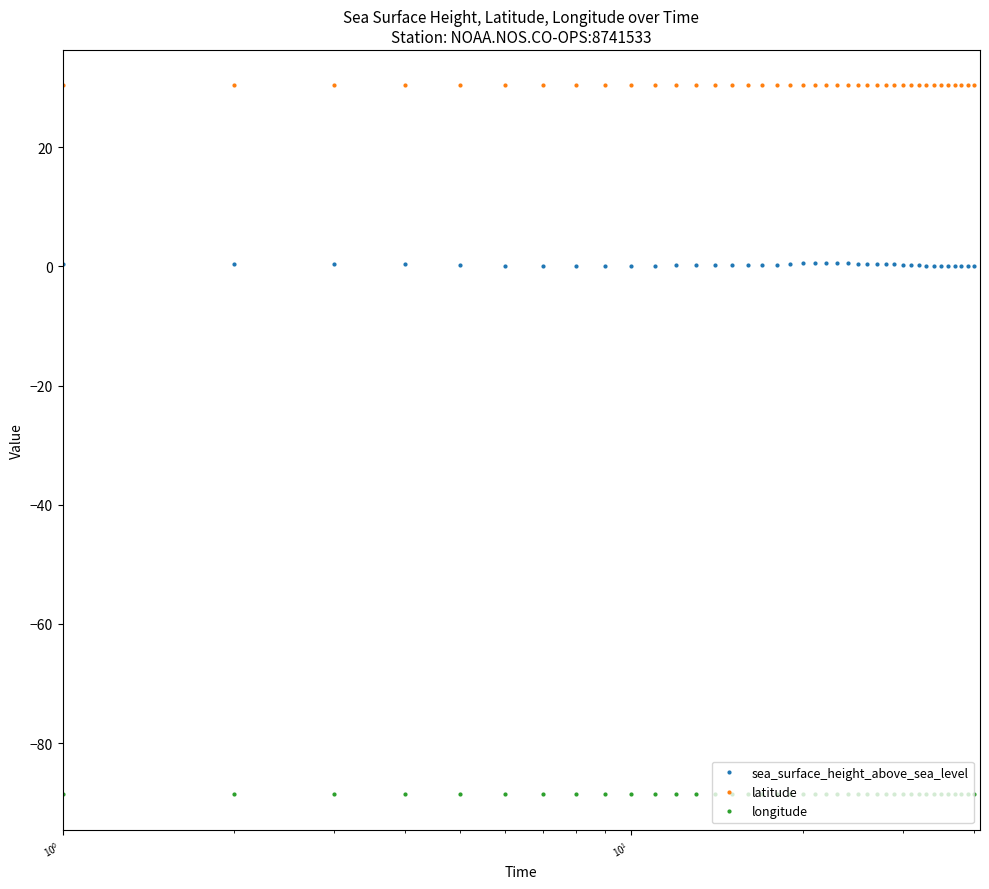

Which series has the largest total across all categories?

latitude